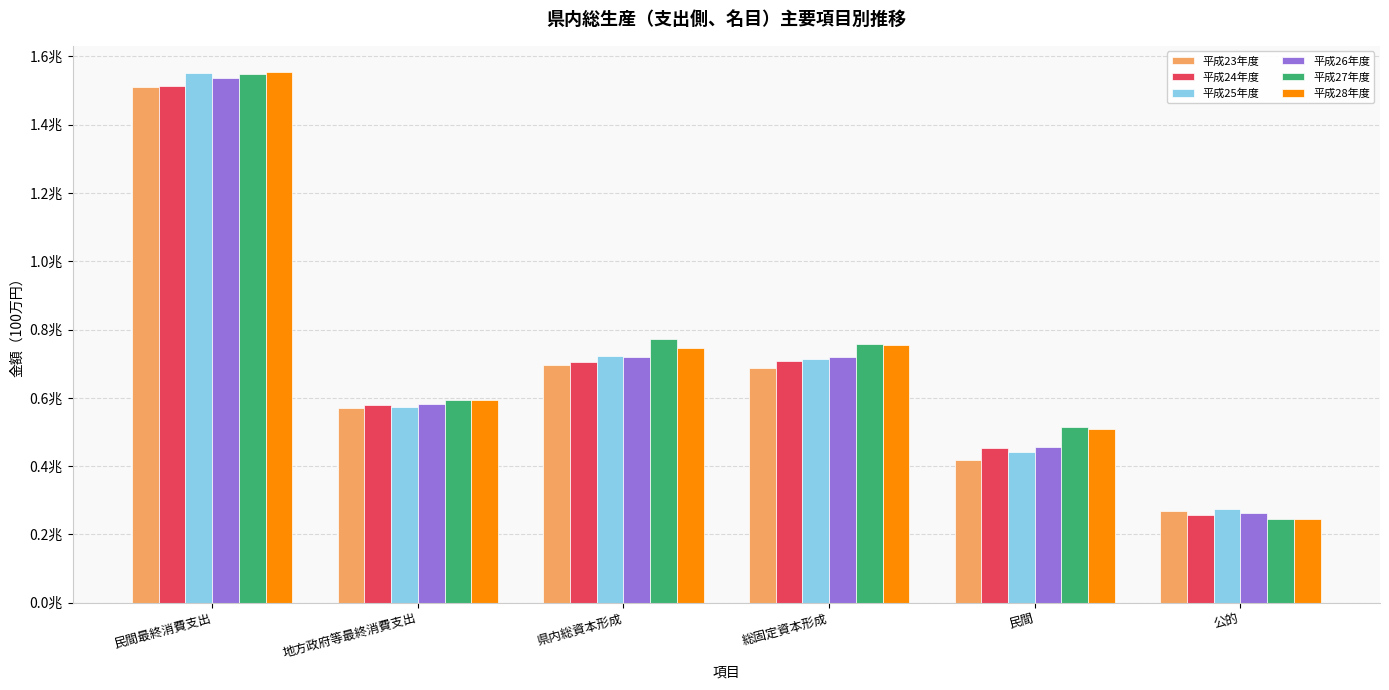

Which has a higher value, 公的 or 民間?

民間